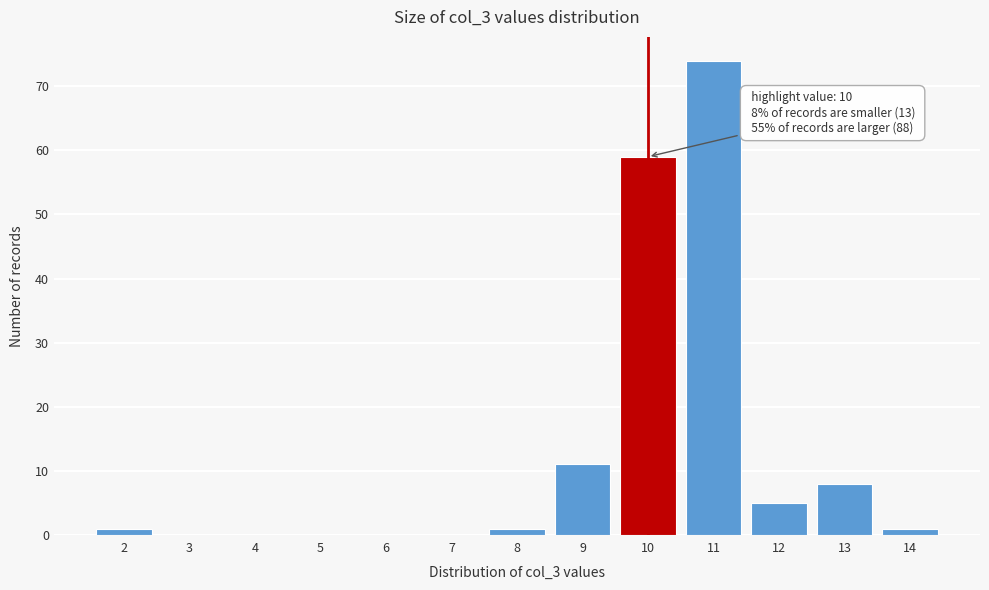

Over which range of the x-axis is the bar tallest?

10.5 to 11.5